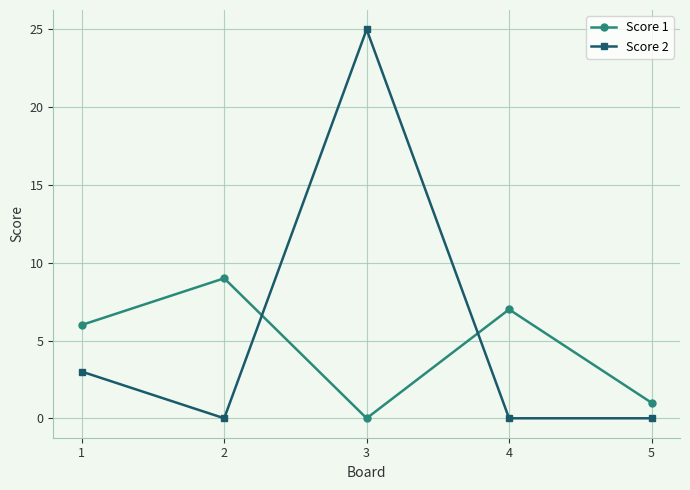

How many Score 2 values are between 0 and 3?

4